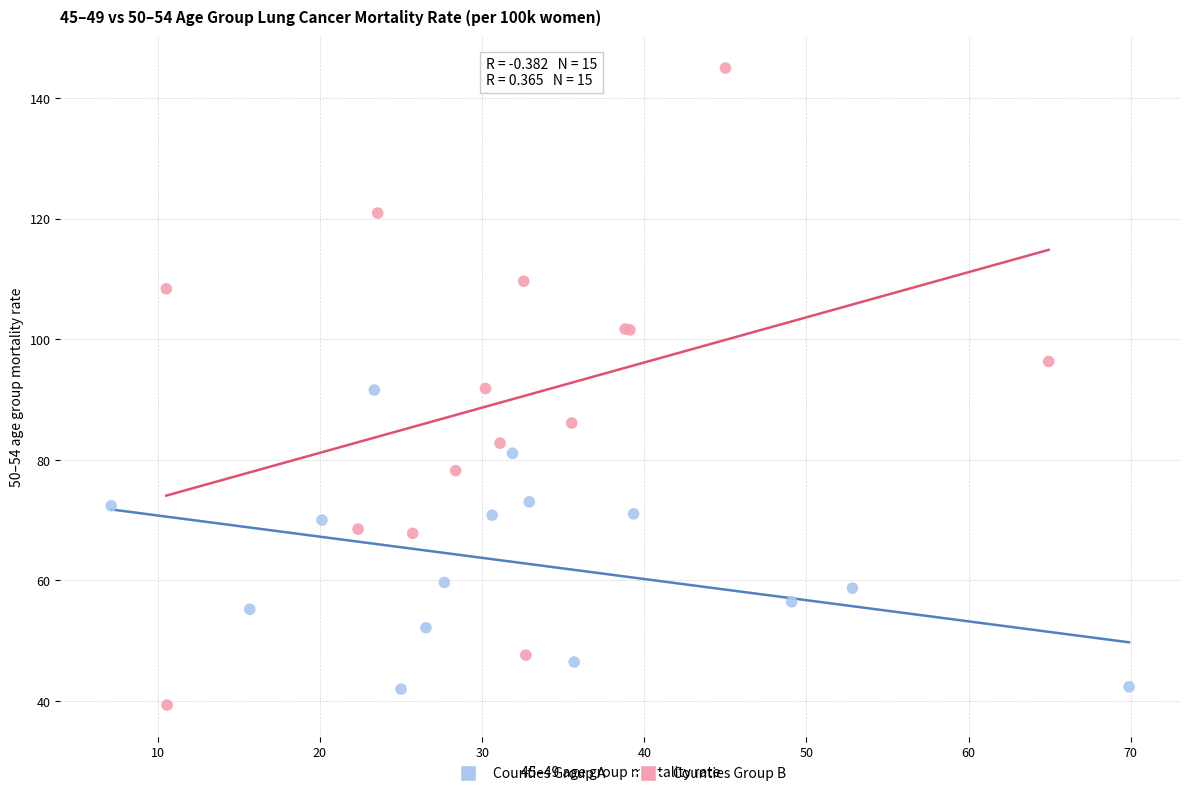

Which series contains the highest Y value?

Counties Group B